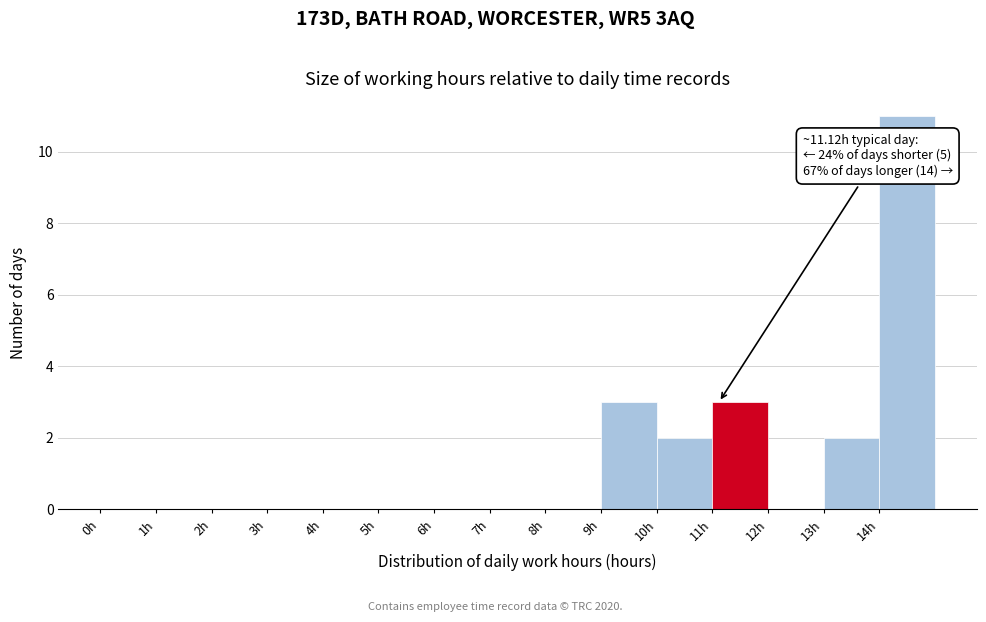

Which range on the x-axis has the tallest bar?

14 to 15